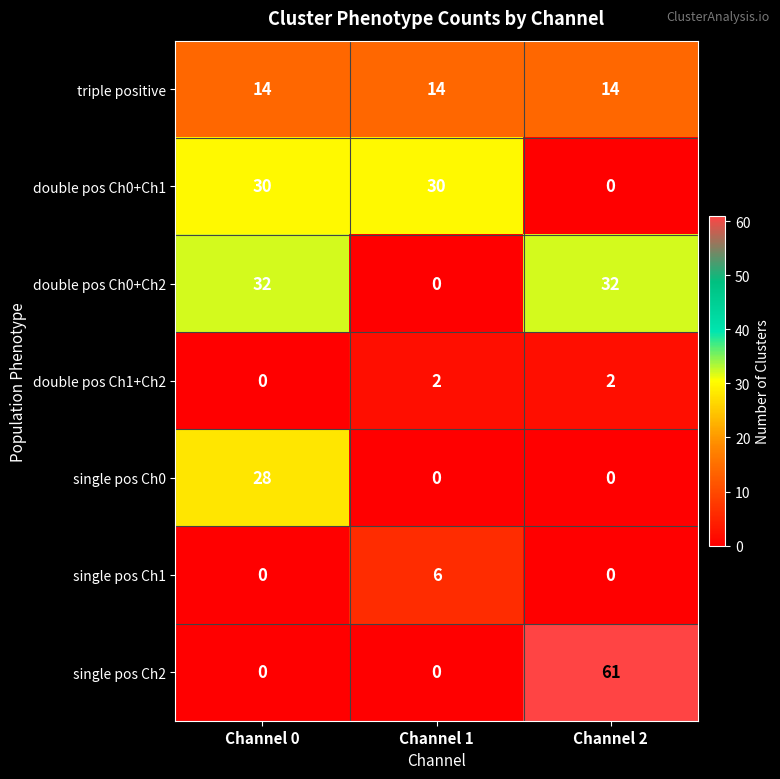

Reading left to right, list all the values displayed in this chart.

triple positive: 14	14	14
double pos Ch0+Ch1: 30	30	0
double pos Ch0+Ch2: 32	0	32
double pos Ch1+Ch2: 0	2	2
single pos Ch0: 28	0	0
single pos Ch1: 0	6	0
single pos Ch2: 0	0	61